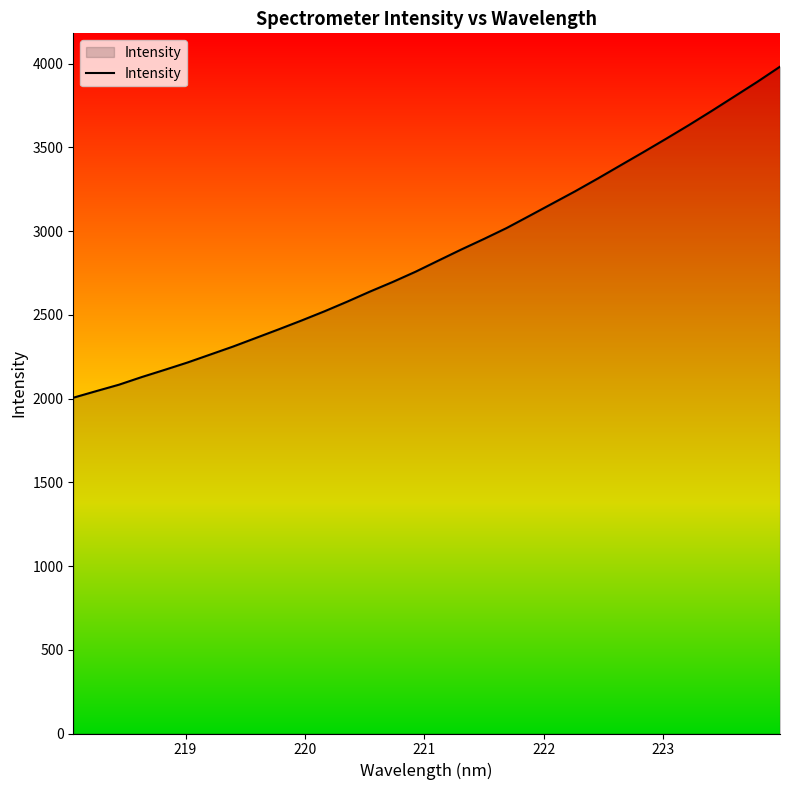

What is the difference between the maximum and minimum values?

1976.7